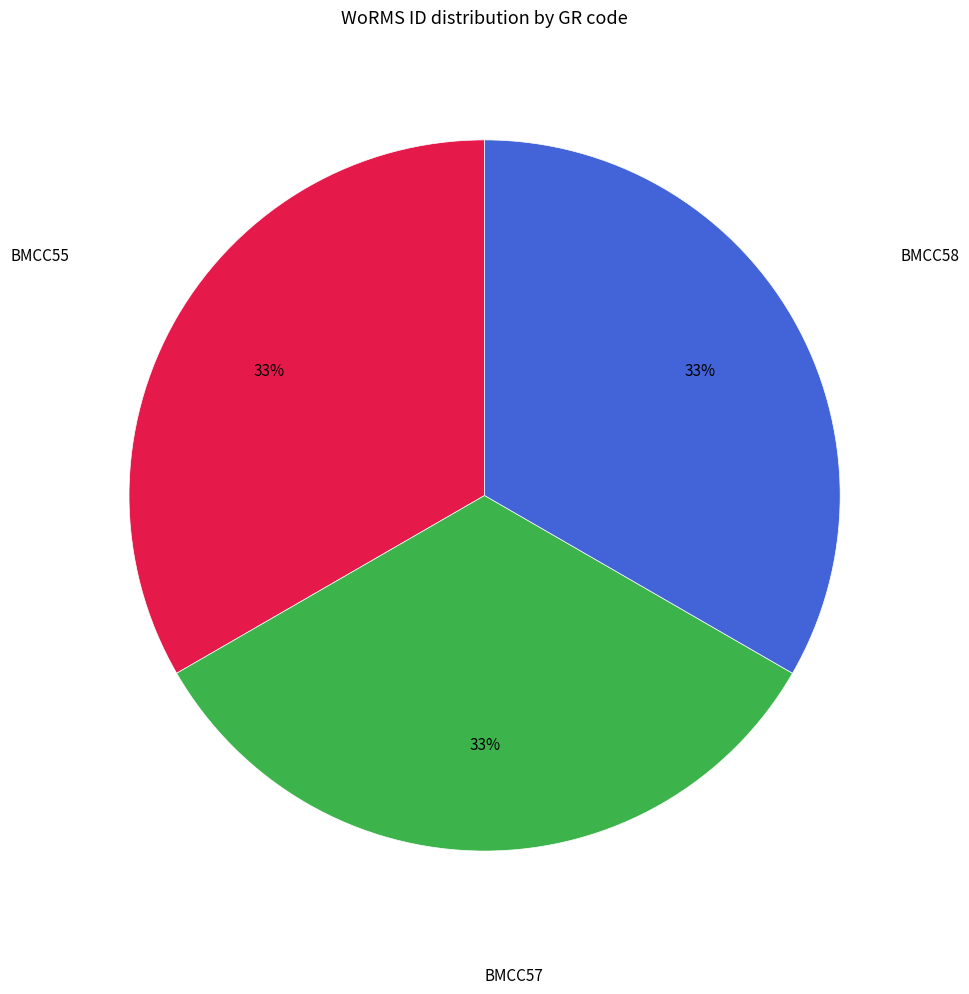

Is there any slice that represents more than half of the pie?

No